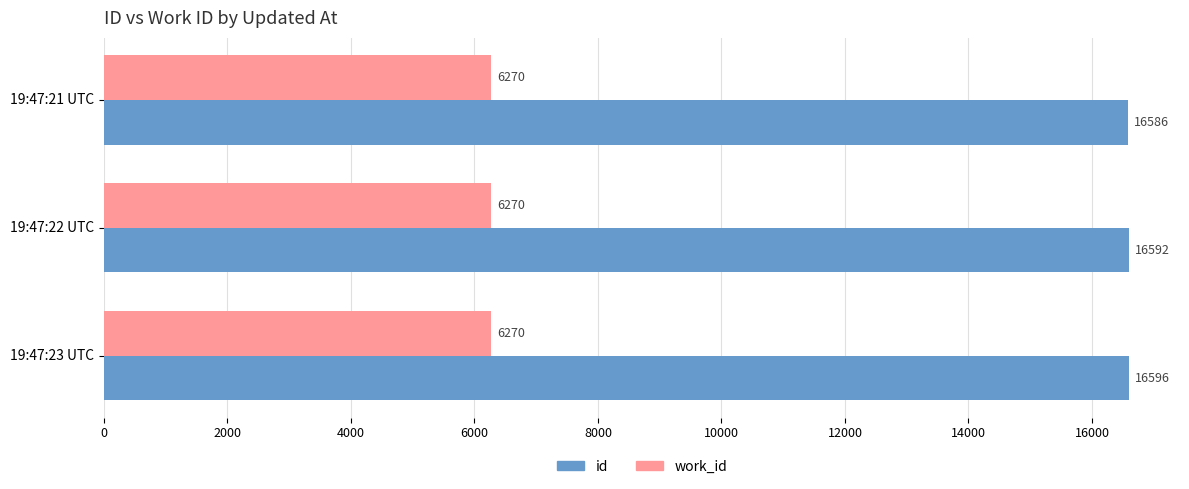

What is the spread (max minus min) of values at 19:47:22 UTC?

10322